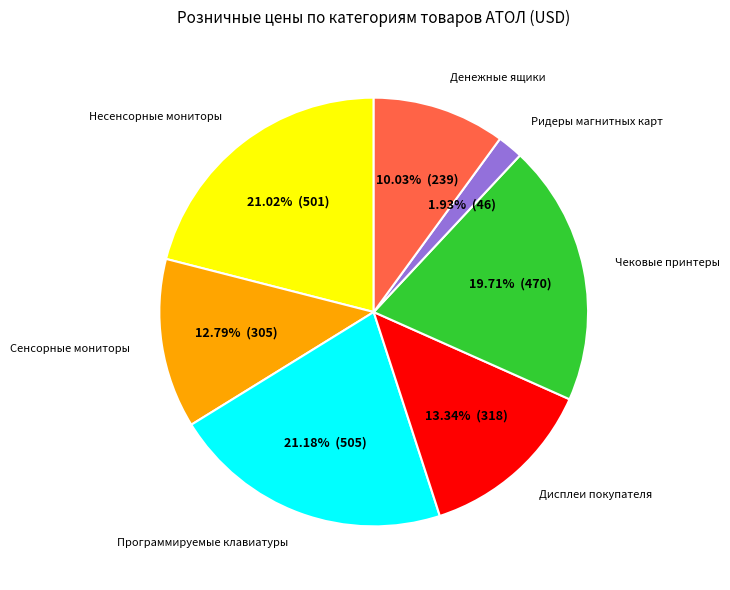

Is there any slice that represents more than half of the pie?

No